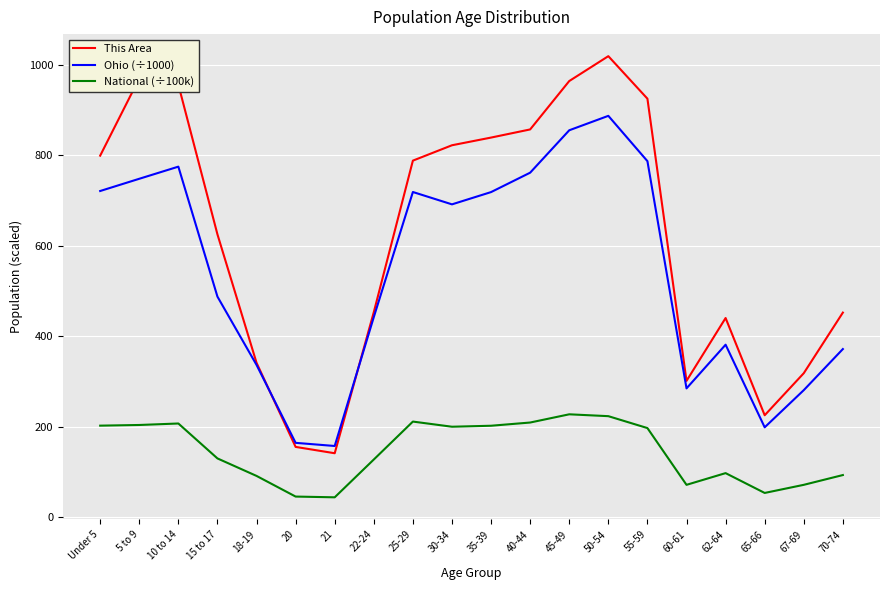

How many lines are shown in the chart?

3